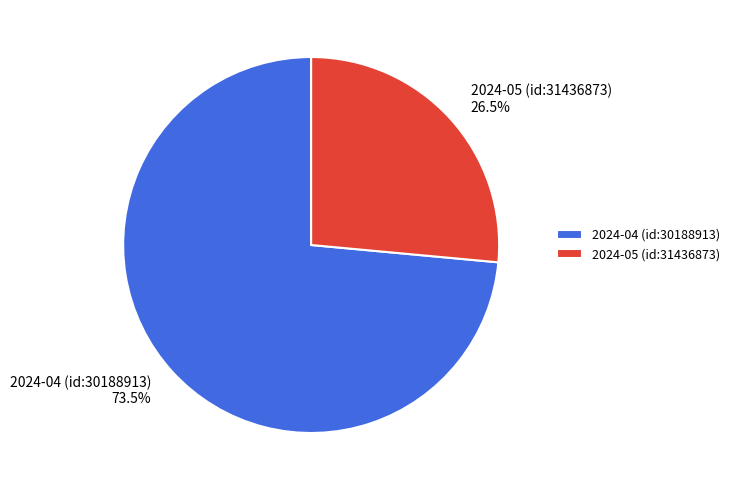

Count the number of slices in the pie.

2